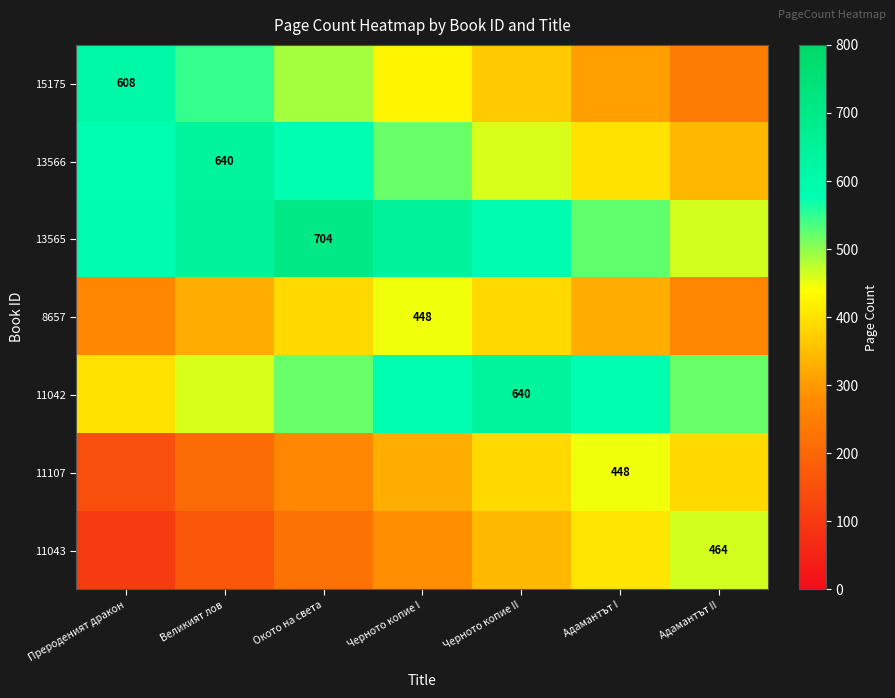

True or false: 8657 has a value of 212 at Черното копие I.

False